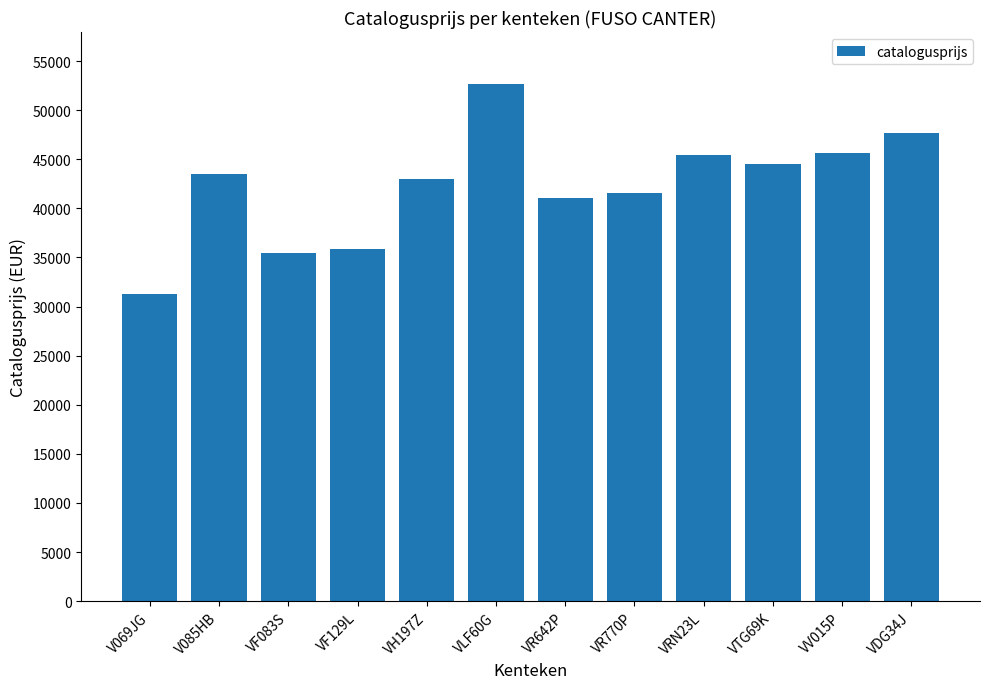

What is the value of the 1st bar from the left?

31279